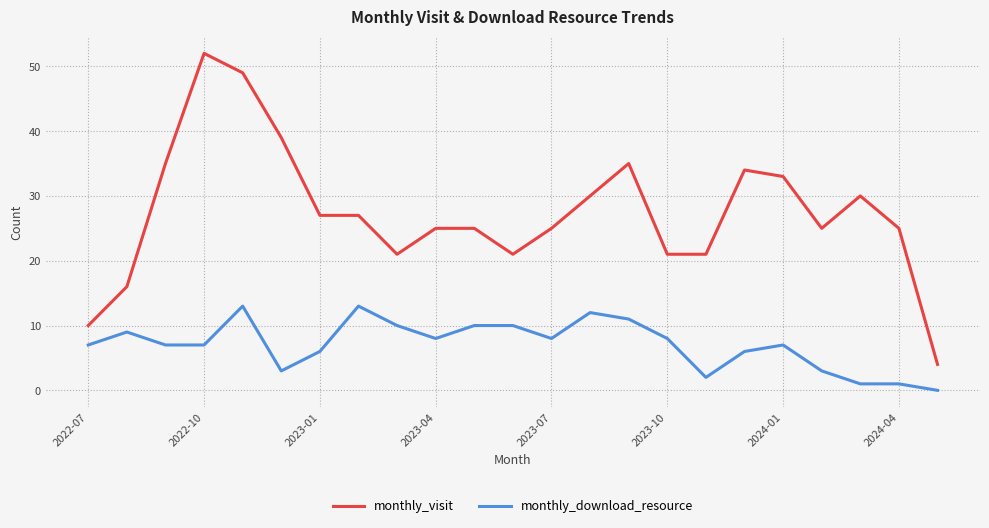

Rank the series by their average value, from highest to lowest.

monthly_visit, monthly_download_resource